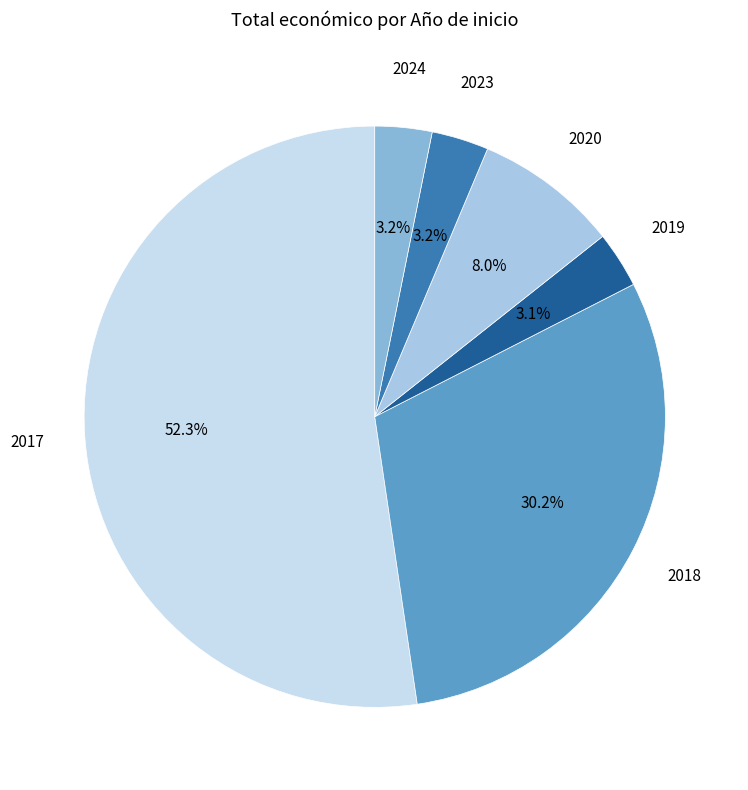

Count the number of slices in the pie.

6